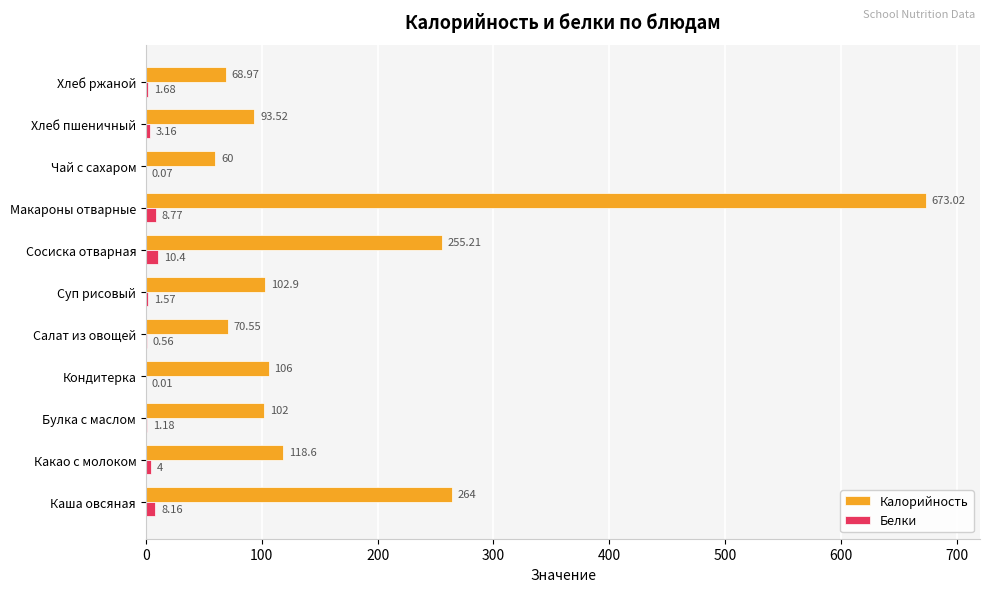

Which series has the largest total across all categories?

Калорийность